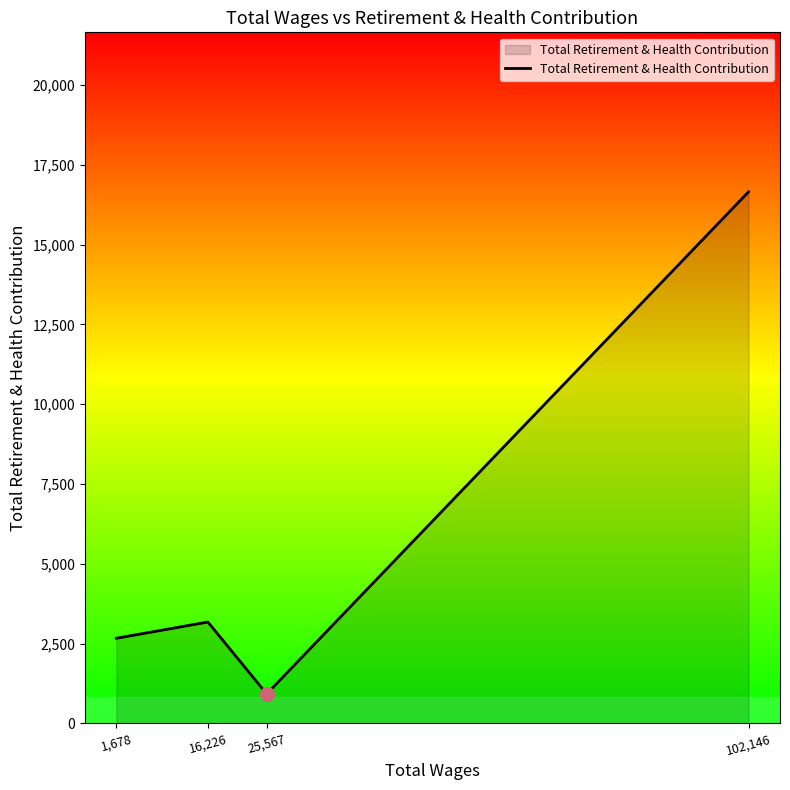

What is the minimum value shown in the chart?

923